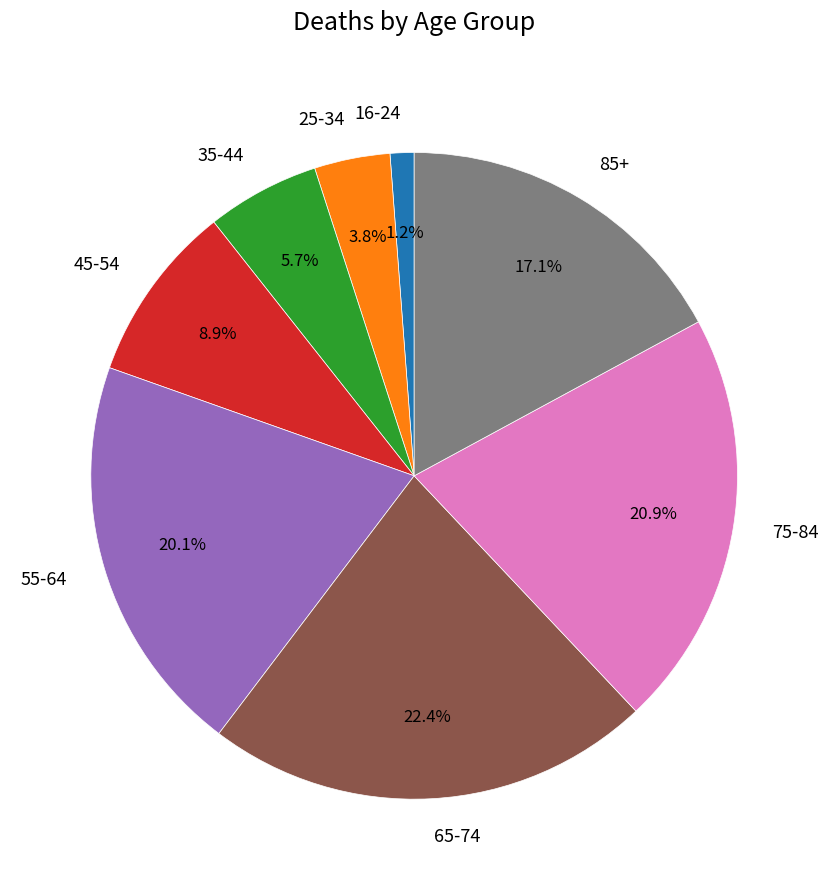

Which category has the smallest portion of the pie?

16-24